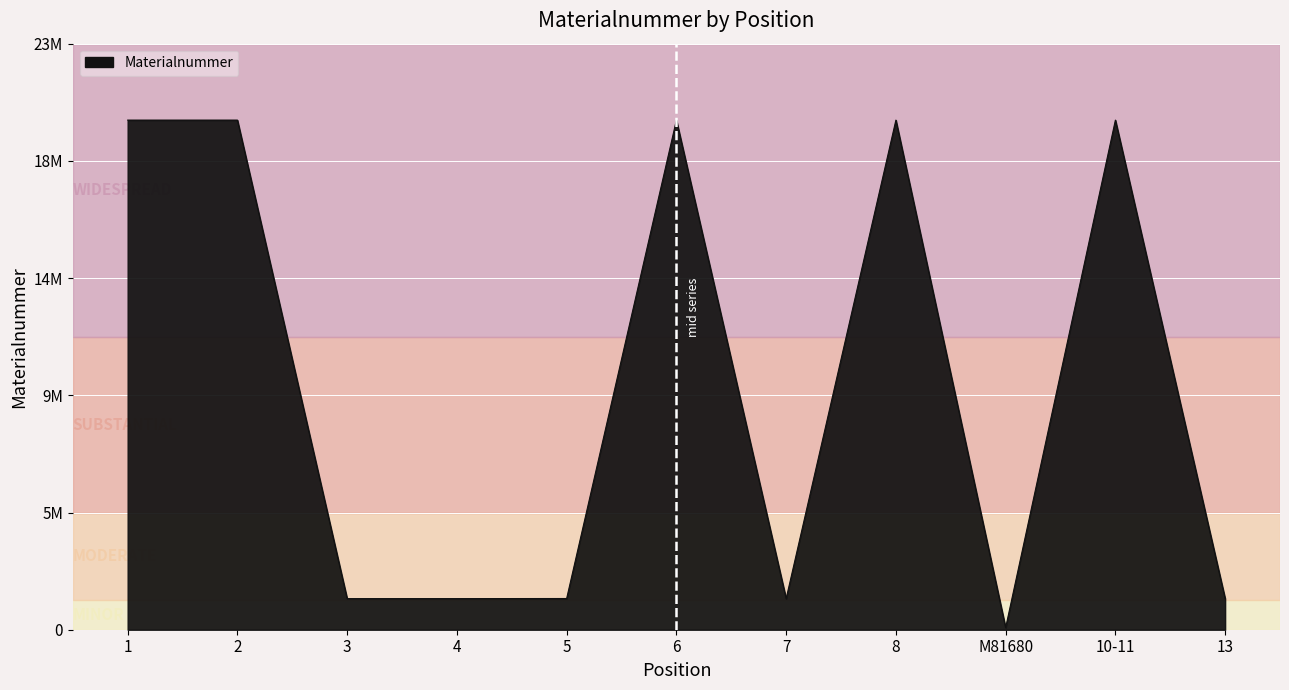

How many interior local peaks (higher than both neighbors) does the data have?

4